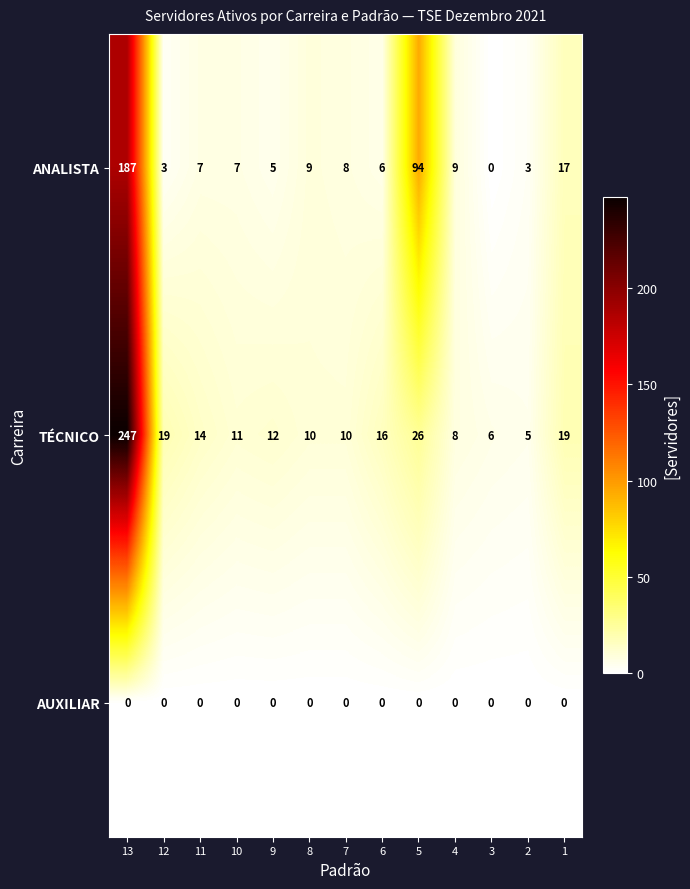

How many distinct data groups are displayed?

3